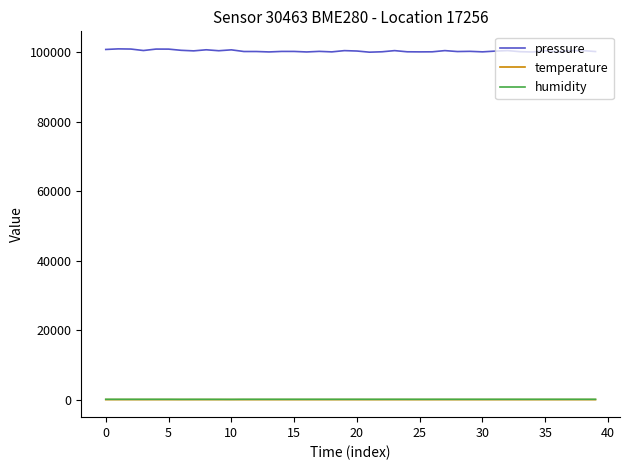

Which series has the largest total across all categories?

pressure